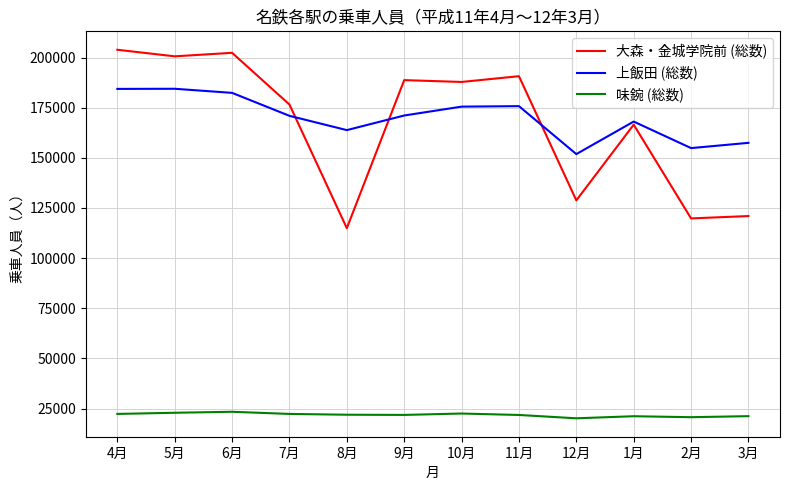

At 10月, list the series in order from smallest to largest.

味鋺 (総数), 上飯田 (総数), 大森・金城学院前 (総数)